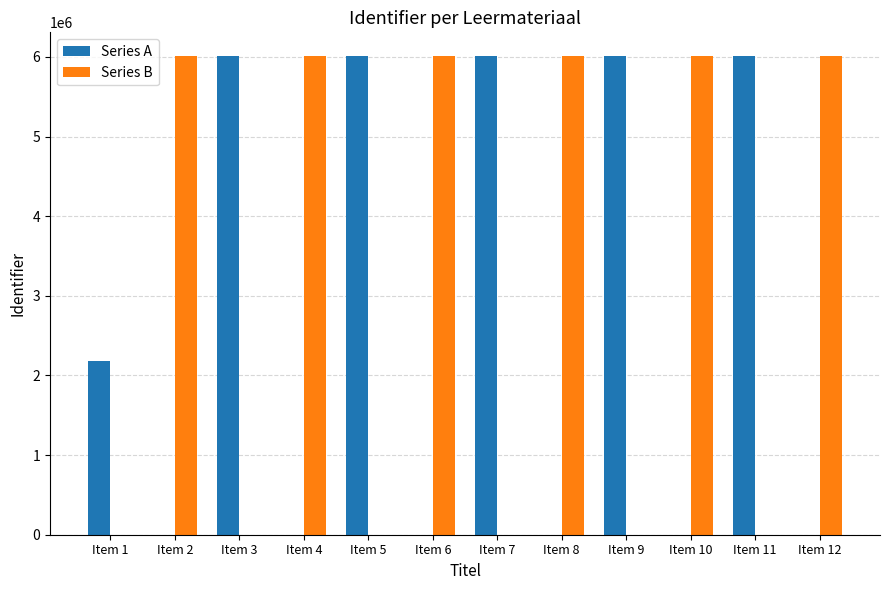

Where is Series A nearest to the value 3004230?

Item 1